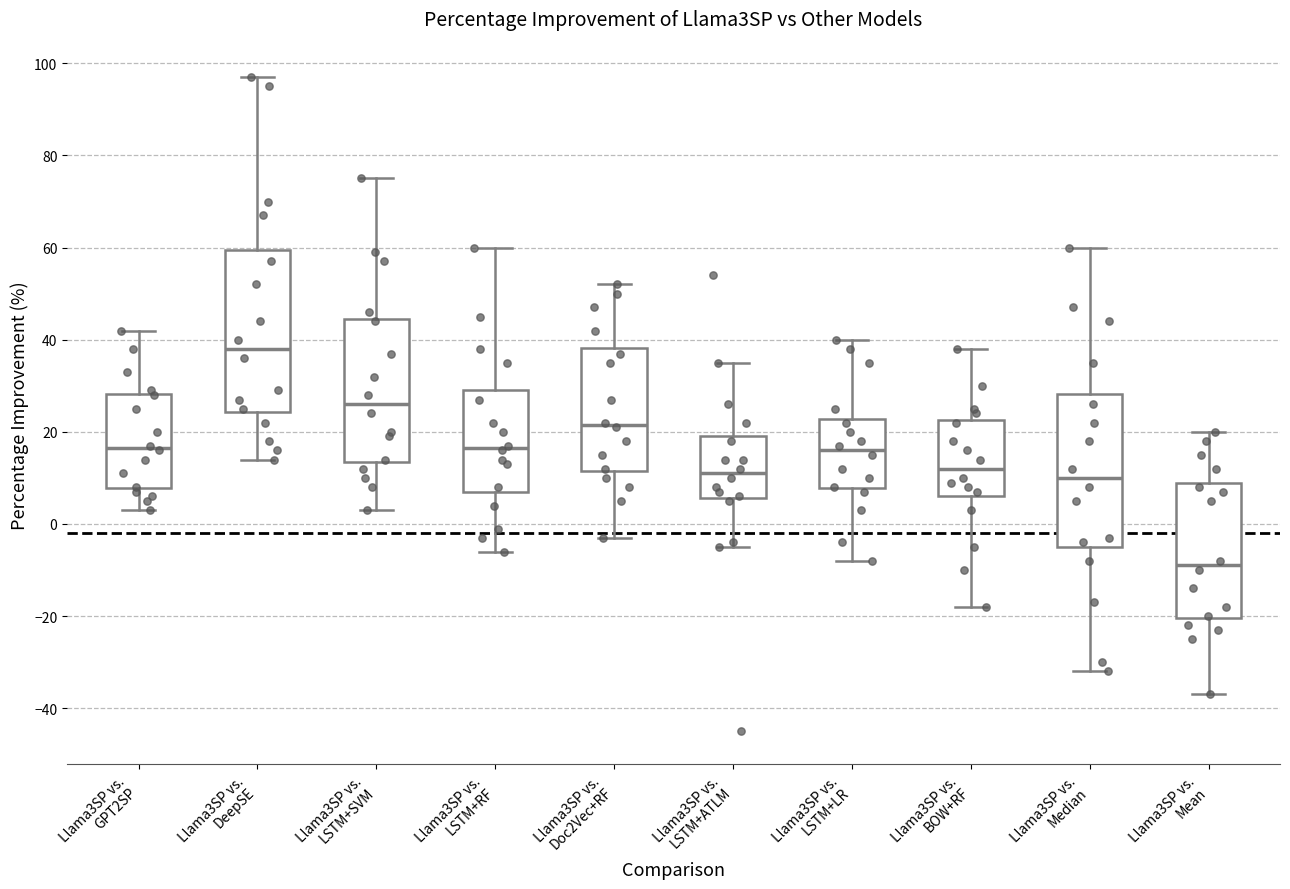

Where does the upper whisker of the box for Llama3SP vs. Doc2Vec+RF end on the y-axis? The values are not printed on the chart, so give them approximately, as read against the axis.

52